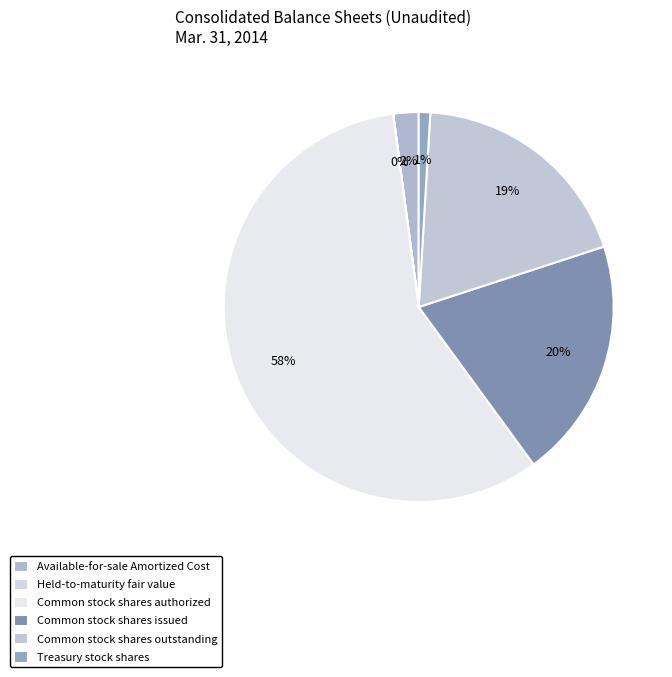

What is the largest slice in the pie chart?

Common stock shares authorized